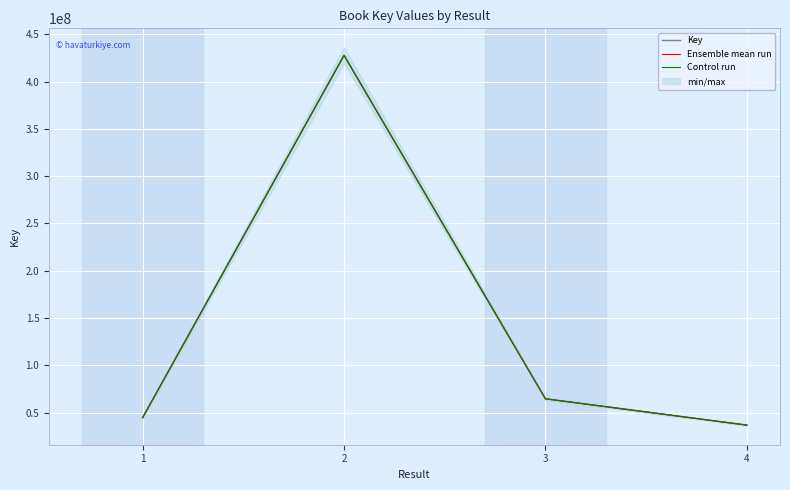

True or false: Ensemble mean run and Control run intersect in this chart.

False